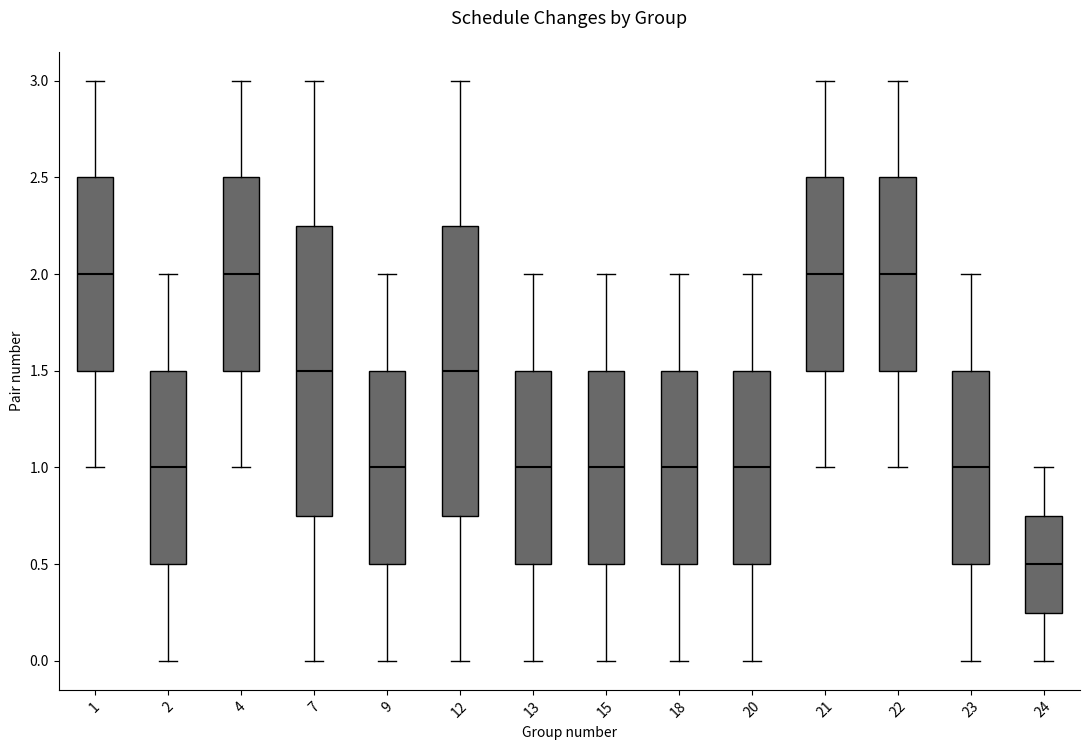

Reading left to right, read every box against the y-axis: the position of its median line, the range the box covers, and the ends of its whiskers. The values are not printed on the chart, so give them approximately, as read against the axis.

1: median 2.00, box 1.50 to 2.50, whiskers 1.00 to 3.00
2: median 1.00, box 0.50 to 1.50, whiskers 0.00 to 2.00
4: median 2.00, box 1.50 to 2.50, whiskers 1.00 to 3.00
7: median 1.50, box 0.75 to 2.25, whiskers 0.00 to 3.00
9: median 1.00, box 0.50 to 1.50, whiskers 0.00 to 2.00
12: median 1.50, box 0.75 to 2.25, whiskers 0.00 to 3.00
13: median 1.00, box 0.50 to 1.50, whiskers 0.00 to 2.00
15: median 1.00, box 0.50 to 1.50, whiskers 0.00 to 2.00
18: median 1.00, box 0.50 to 1.50, whiskers 0.00 to 2.00
20: median 1.00, box 0.50 to 1.50, whiskers 0.00 to 2.00
21: median 2.00, box 1.50 to 2.50, whiskers 1.00 to 3.00
22: median 2.00, box 1.50 to 2.50, whiskers 1.00 to 3.00
23: median 1.00, box 0.50 to 1.50, whiskers 0.00 to 2.00
24: median 0.50, box 0.25 to 0.75, whiskers 0.00 to 1.00